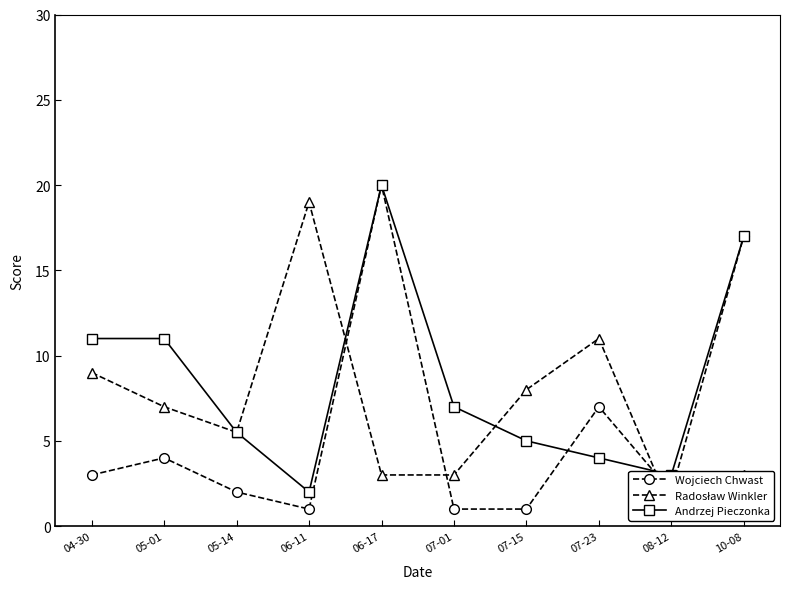

Does the chart have visible grid lines?

No